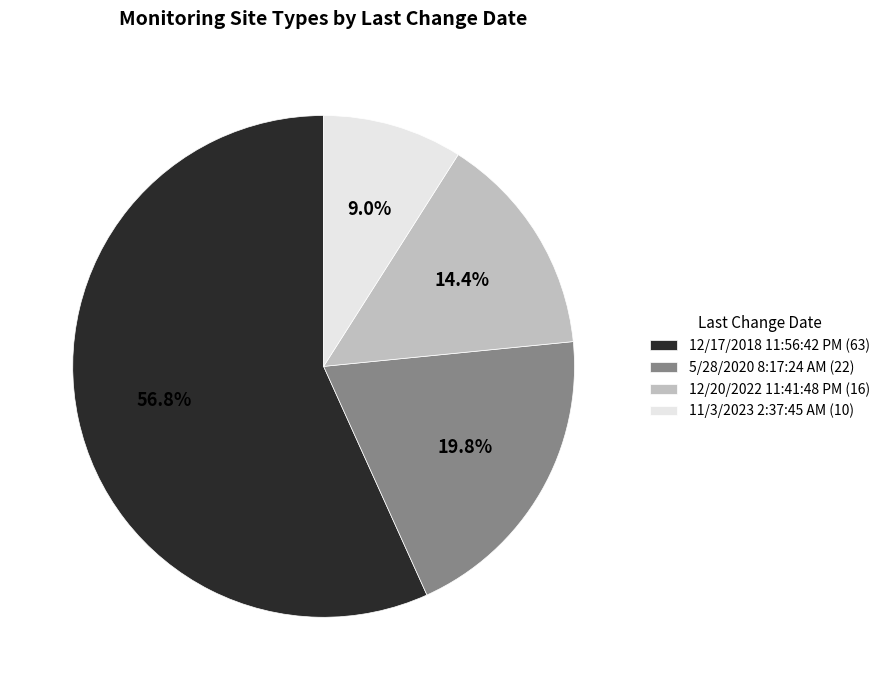

What percentage do 12/20/2022 11:41:48 PM and 12/17/2018 11:56:42 PM together represent?

71.2%